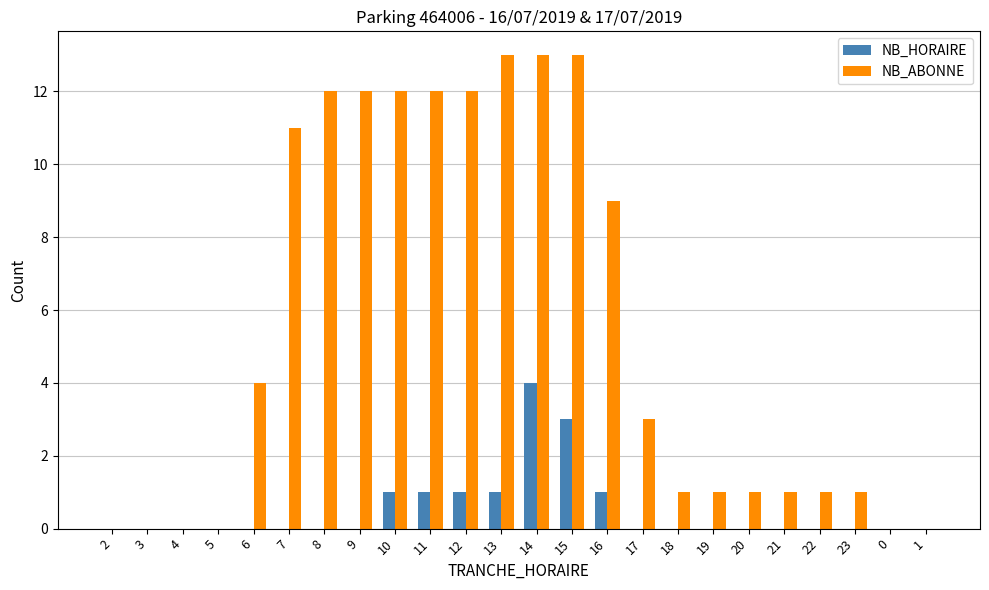

Is the value of NB_HORAIRE at 19 greater than the value of NB_ABONNE at 23?

No